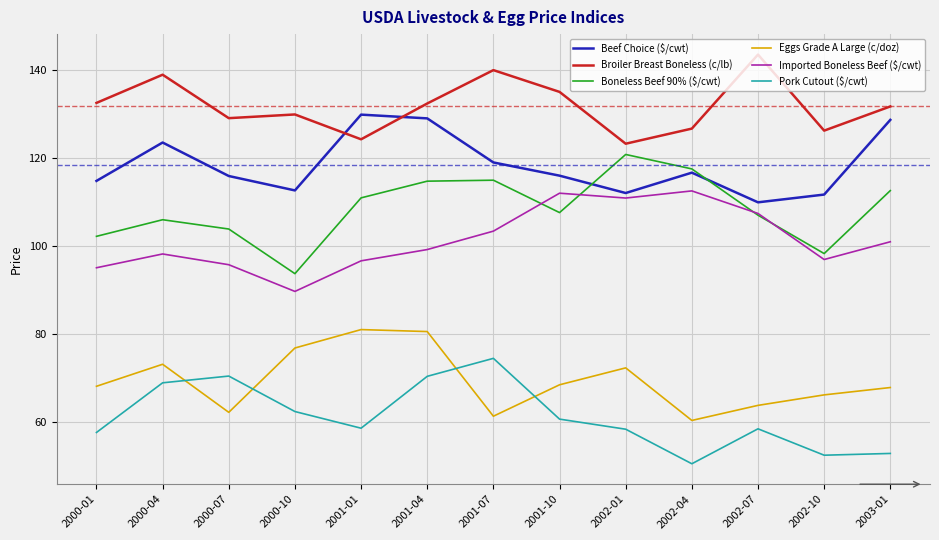

What is the spread (max minus min) of values at 2001-10?

74.3